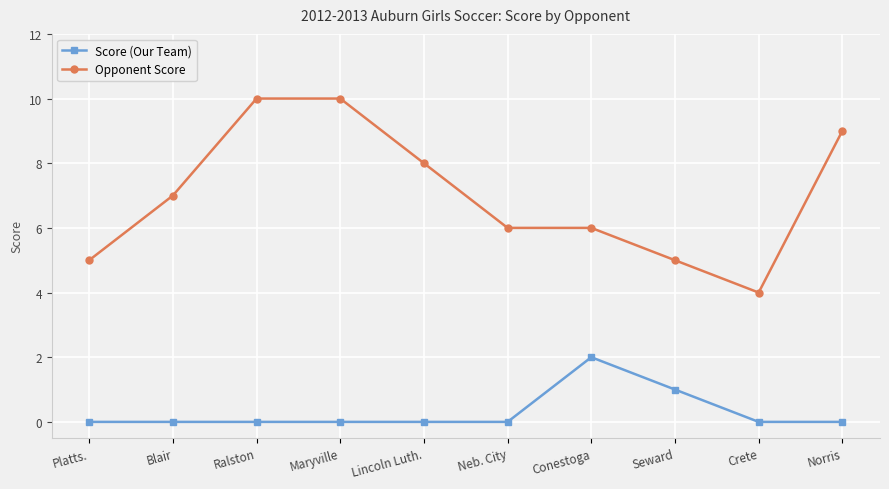

What are all the series names shown in the legend?

Score (Our Team), Opponent Score